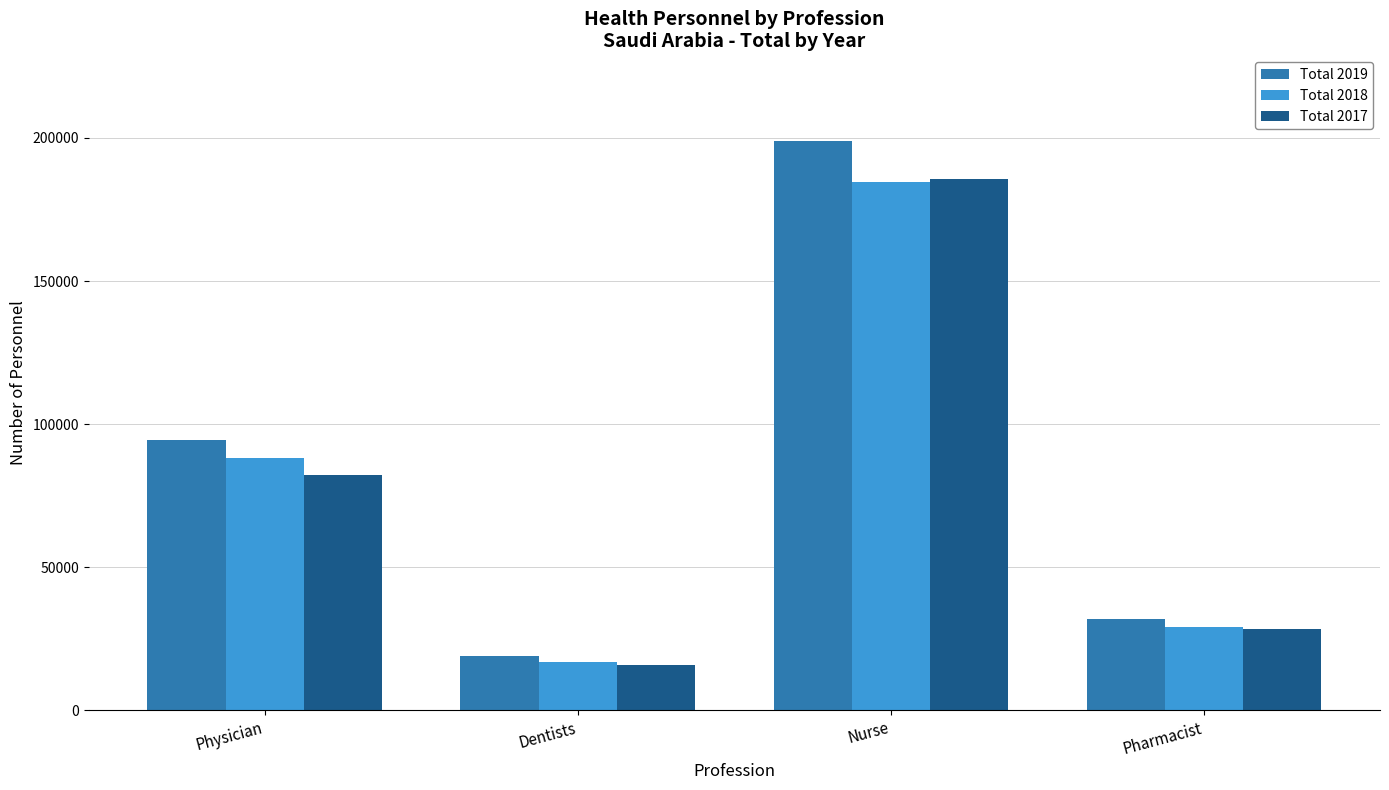

What is the minimum value shown in the chart?

15699